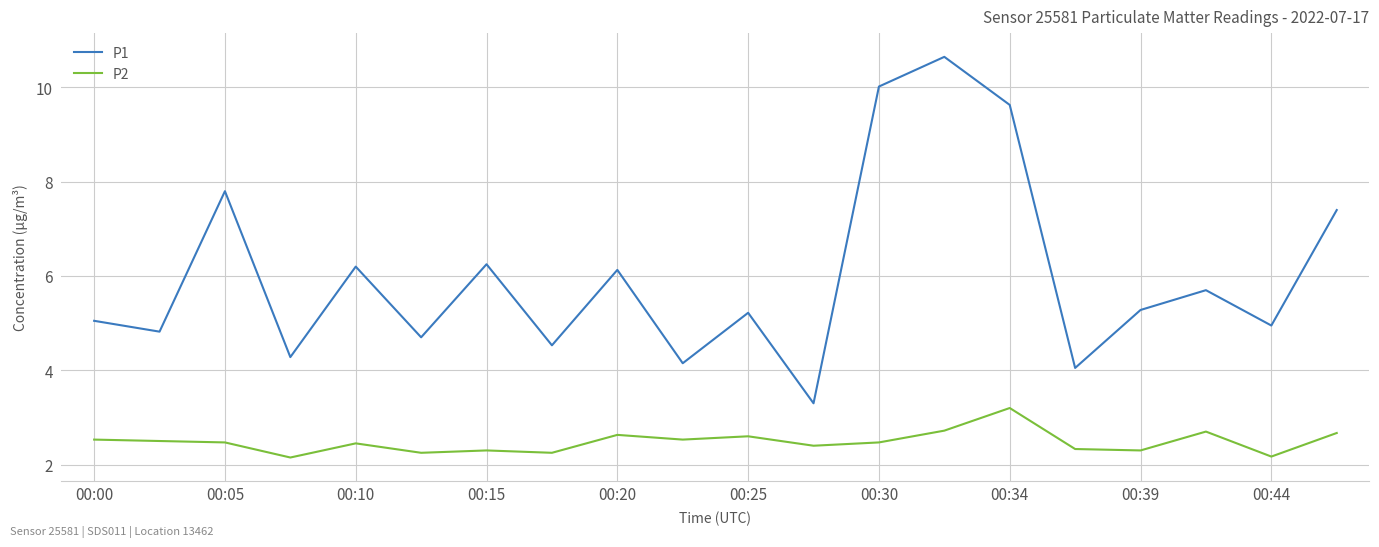

True or false: P2 and P1 intersect in this chart.

False